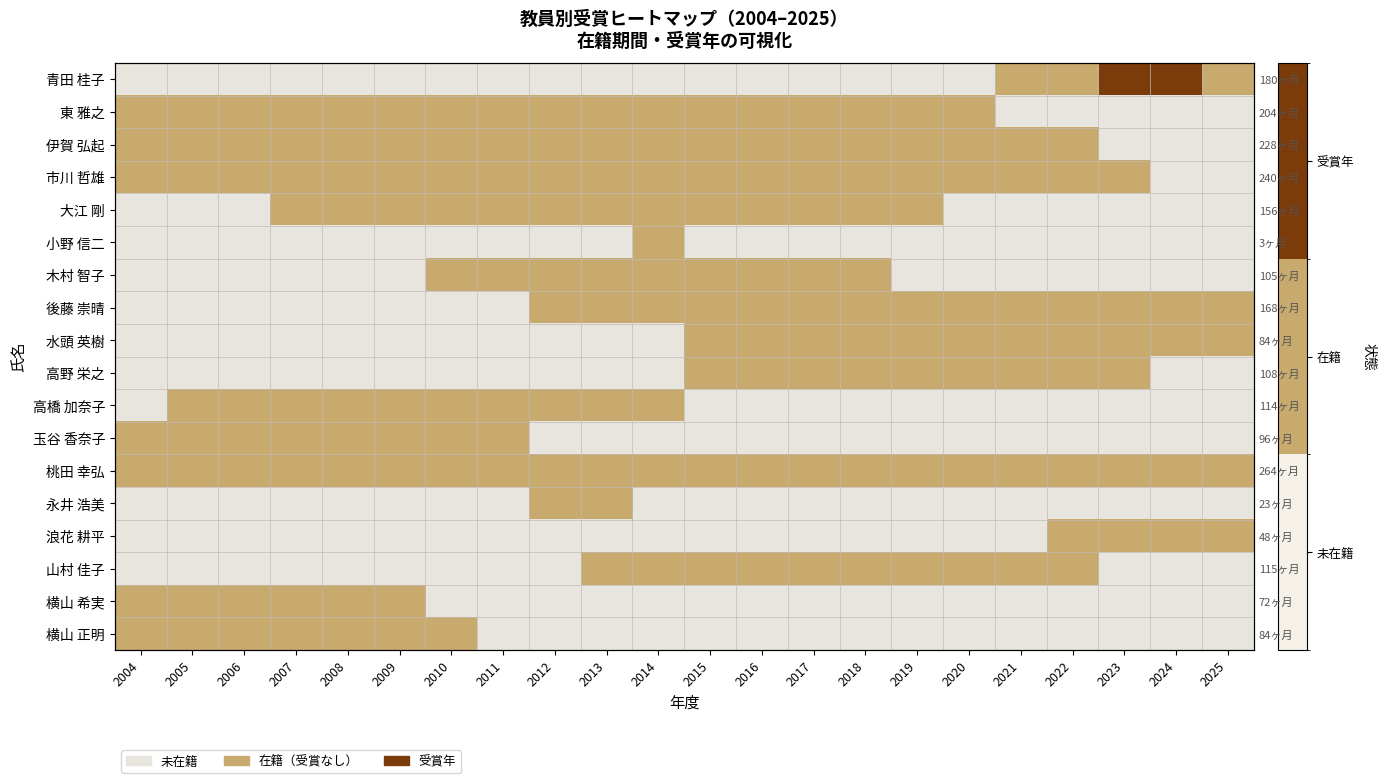

At which label does 大江 剛 reach its minimum?

2004